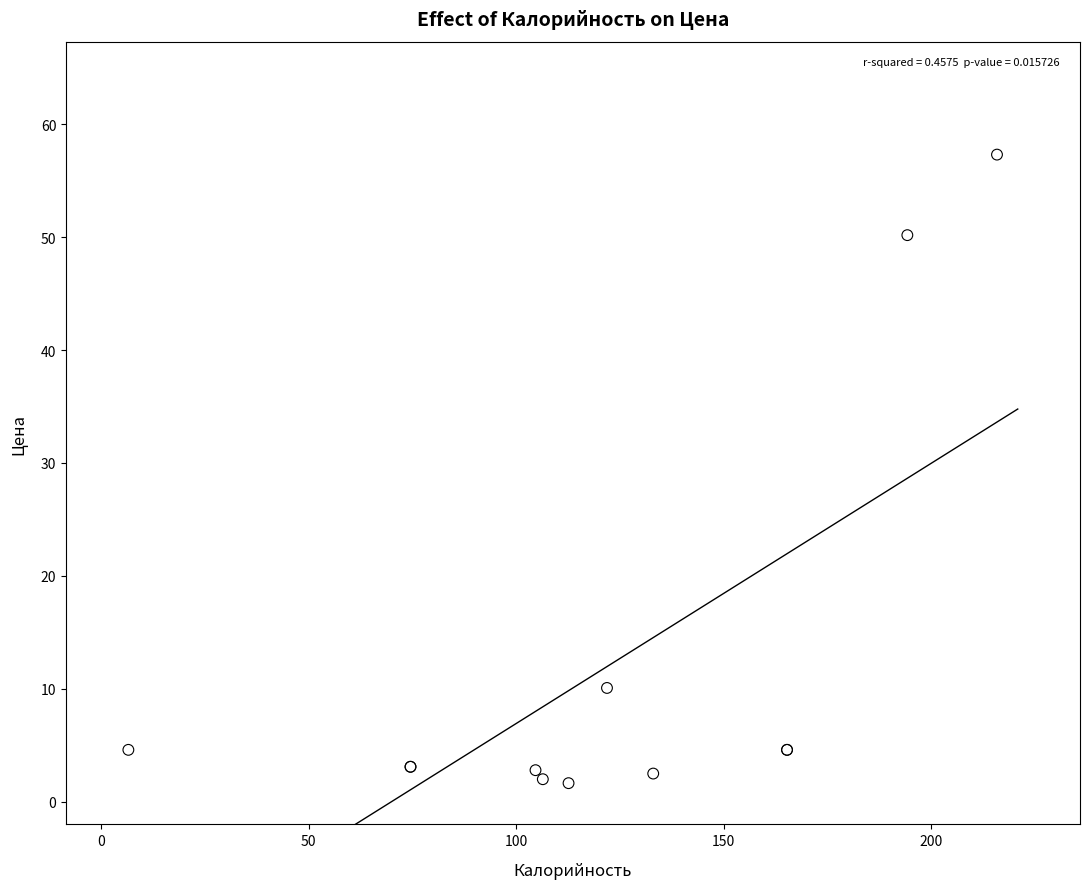

What Y value in the scatter plot is closest to 29?

10.1